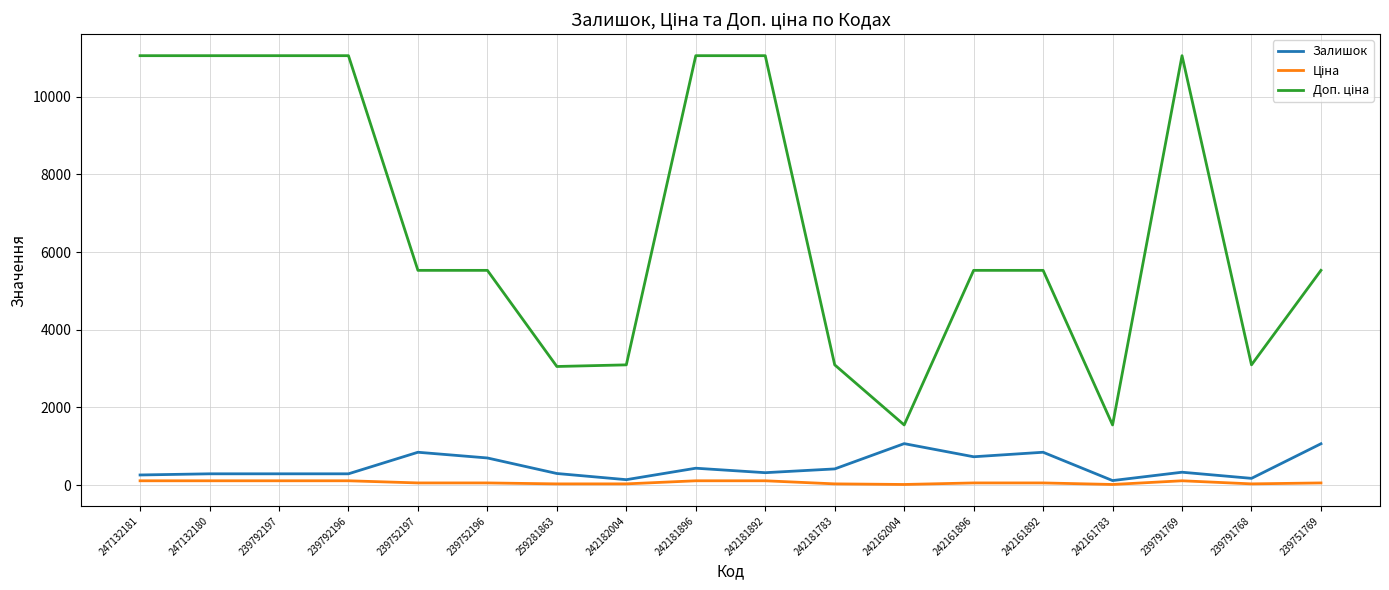

How many lines are shown in the chart?

3